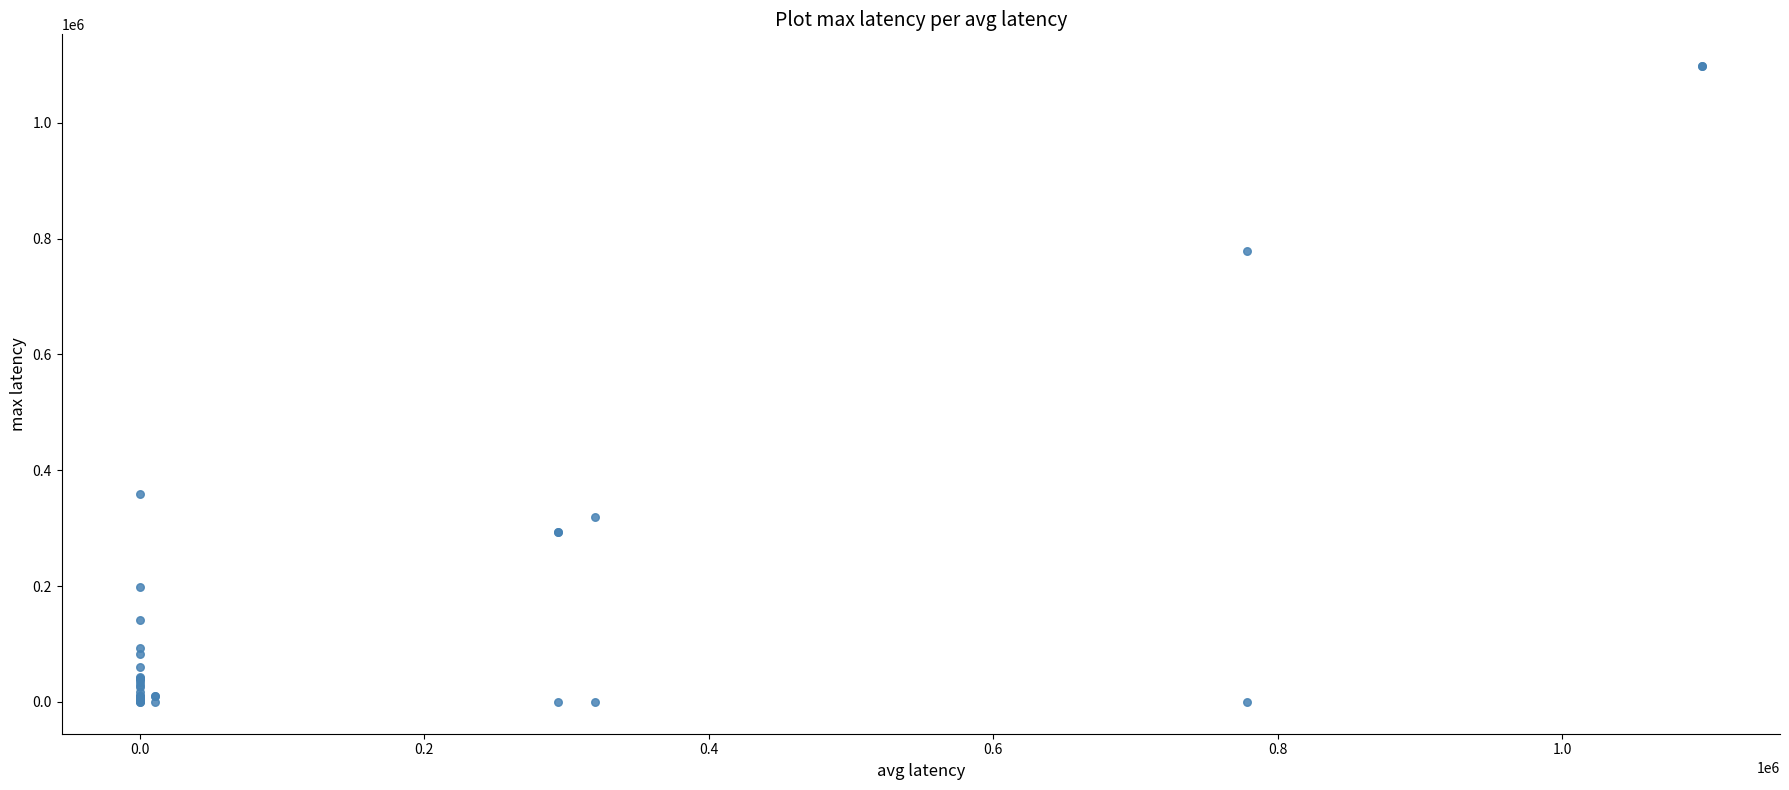

What Y value in the scatter plot is closest to 549000?

359099